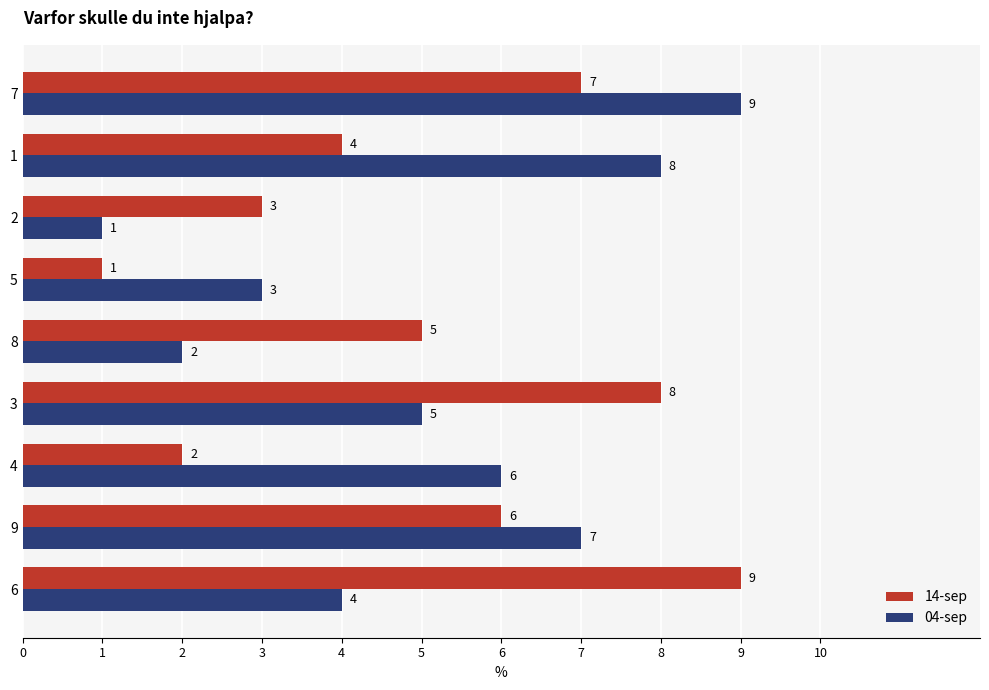

Which series changed the most between 3 and 5?

14-sep